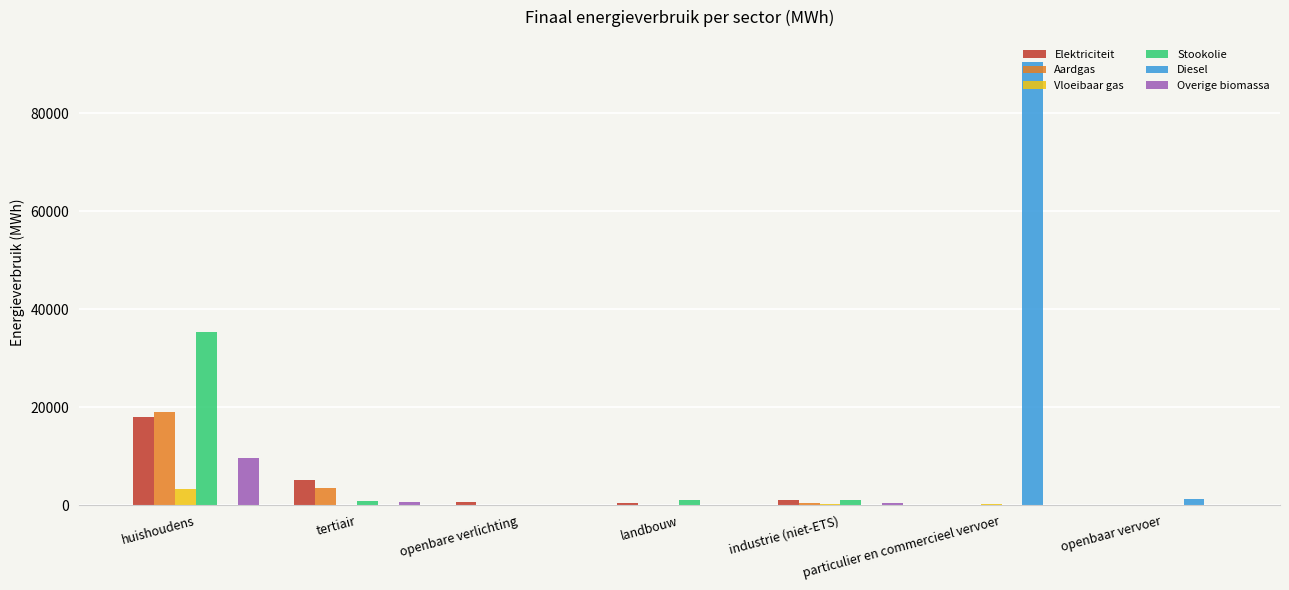

Are the bars grouped side by side (vs. stacked)?

Yes